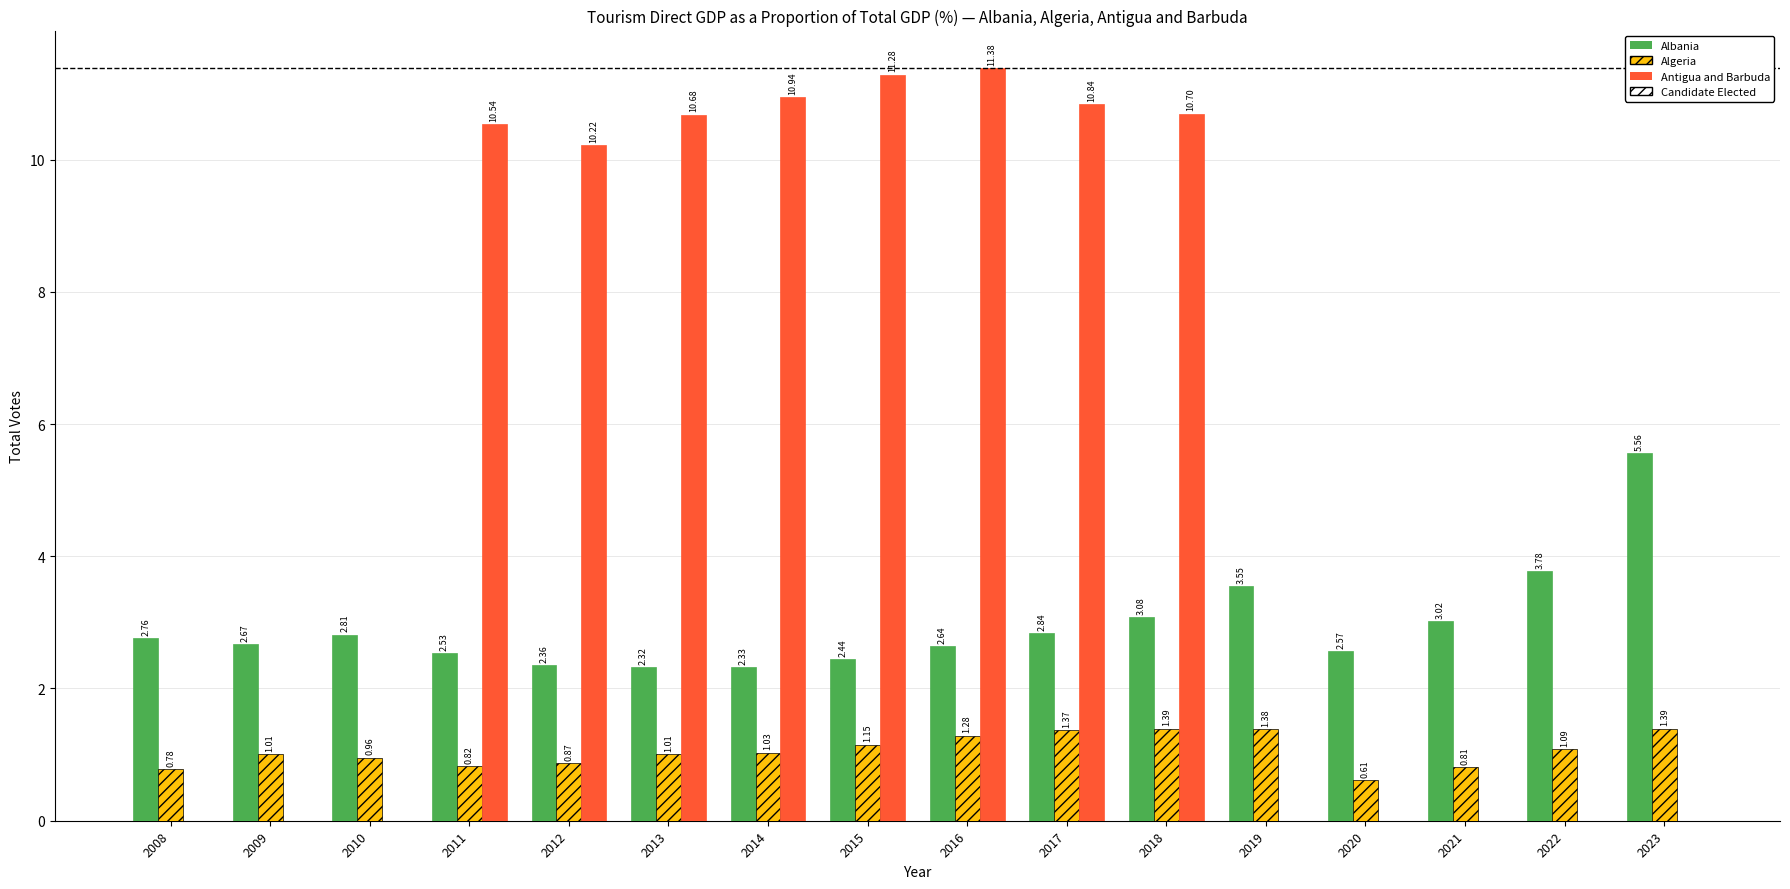

What is the sum of the Algeria values at 2012 and 2008?

1.7